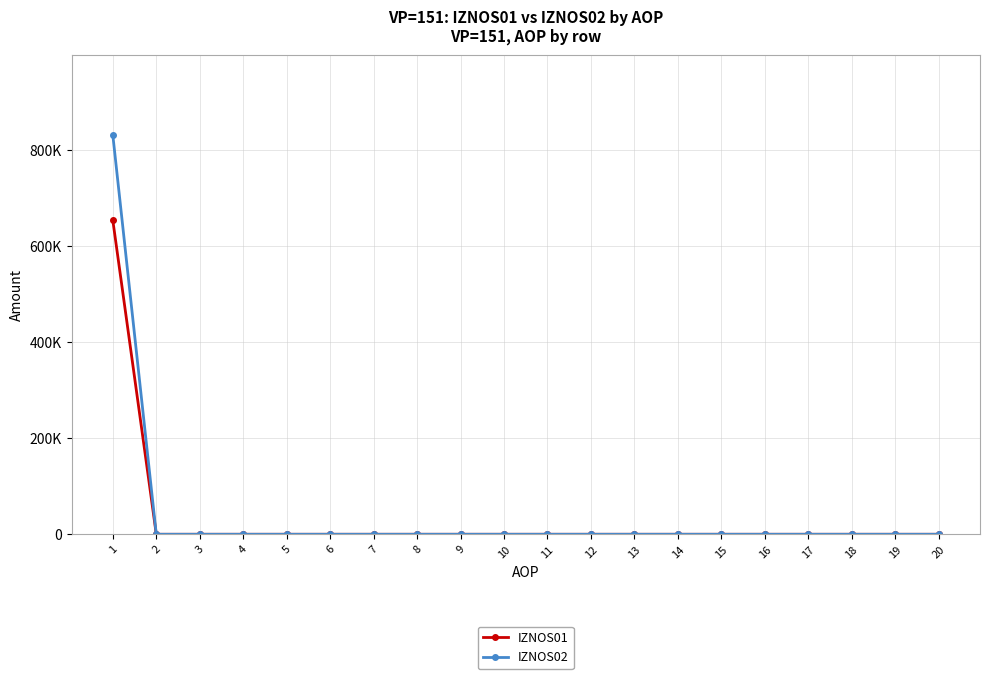

Between 13 and 18, which series saw the biggest shift?

IZNOS01